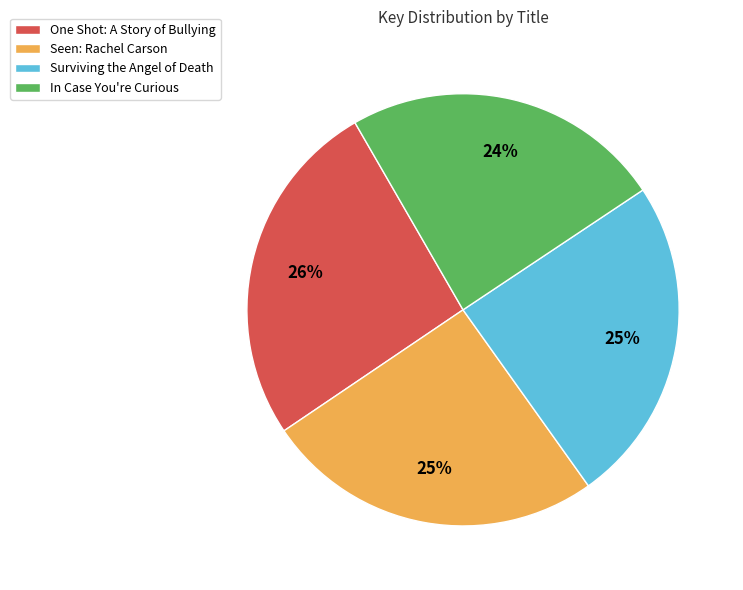

What is the ratio of the value at One Shot: A Story of Bullying to the value at In Case You're Curious?

1.1